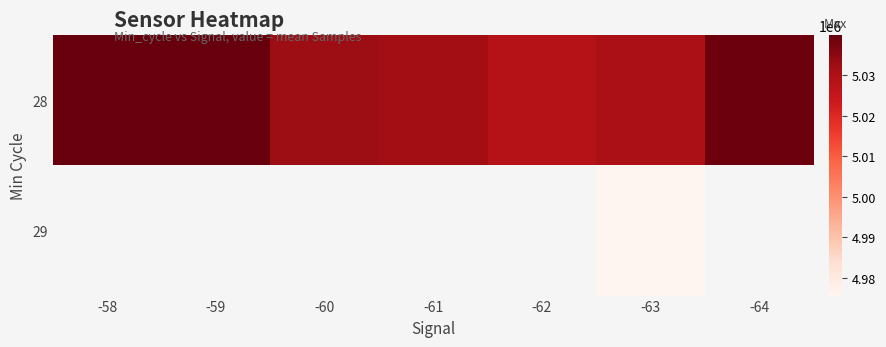

At how many categories does at least one series exceed 5002721?

7